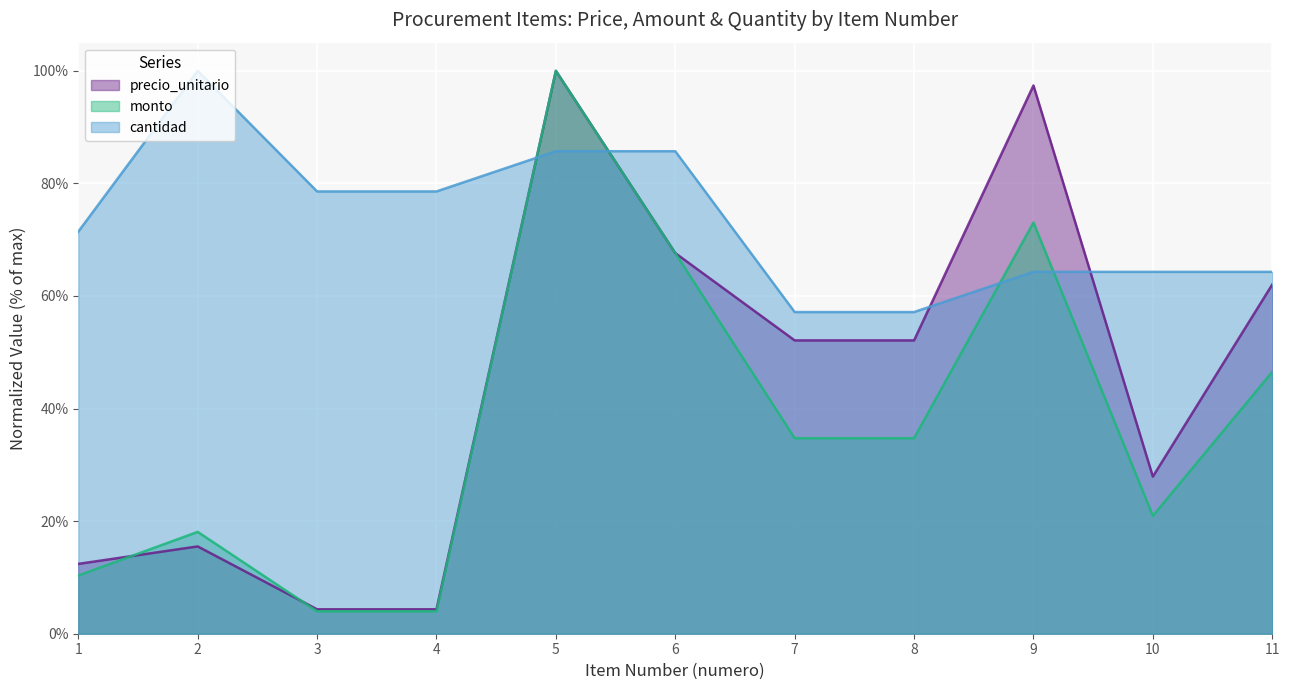

Between which two adjacent categories do monto and precio_unitario first intersect?

1 and 2